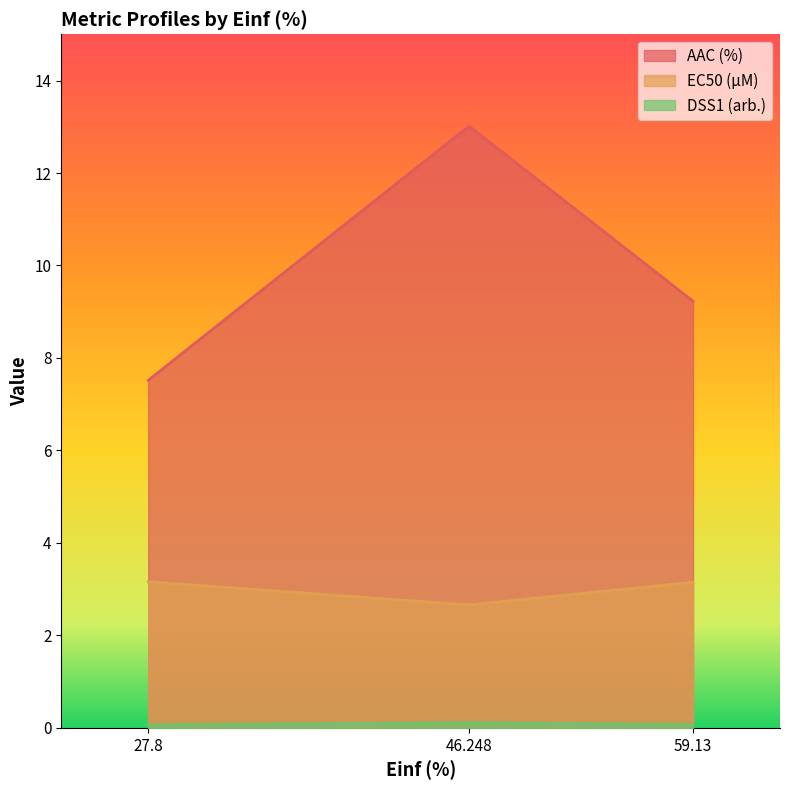

Which category has the lowest value across all series?

27.8